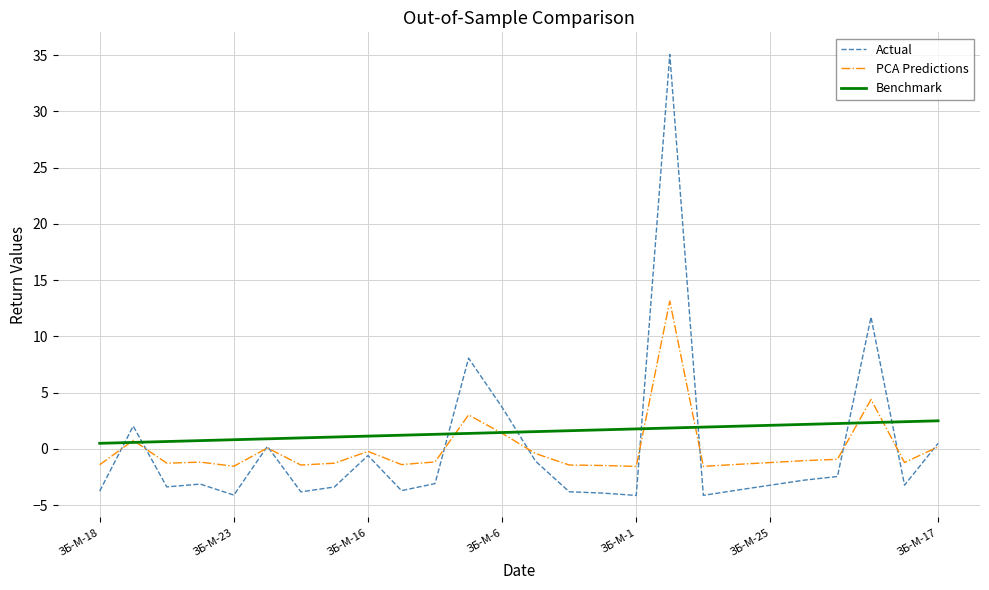

What is the maximum value for Benchmark?

2.5